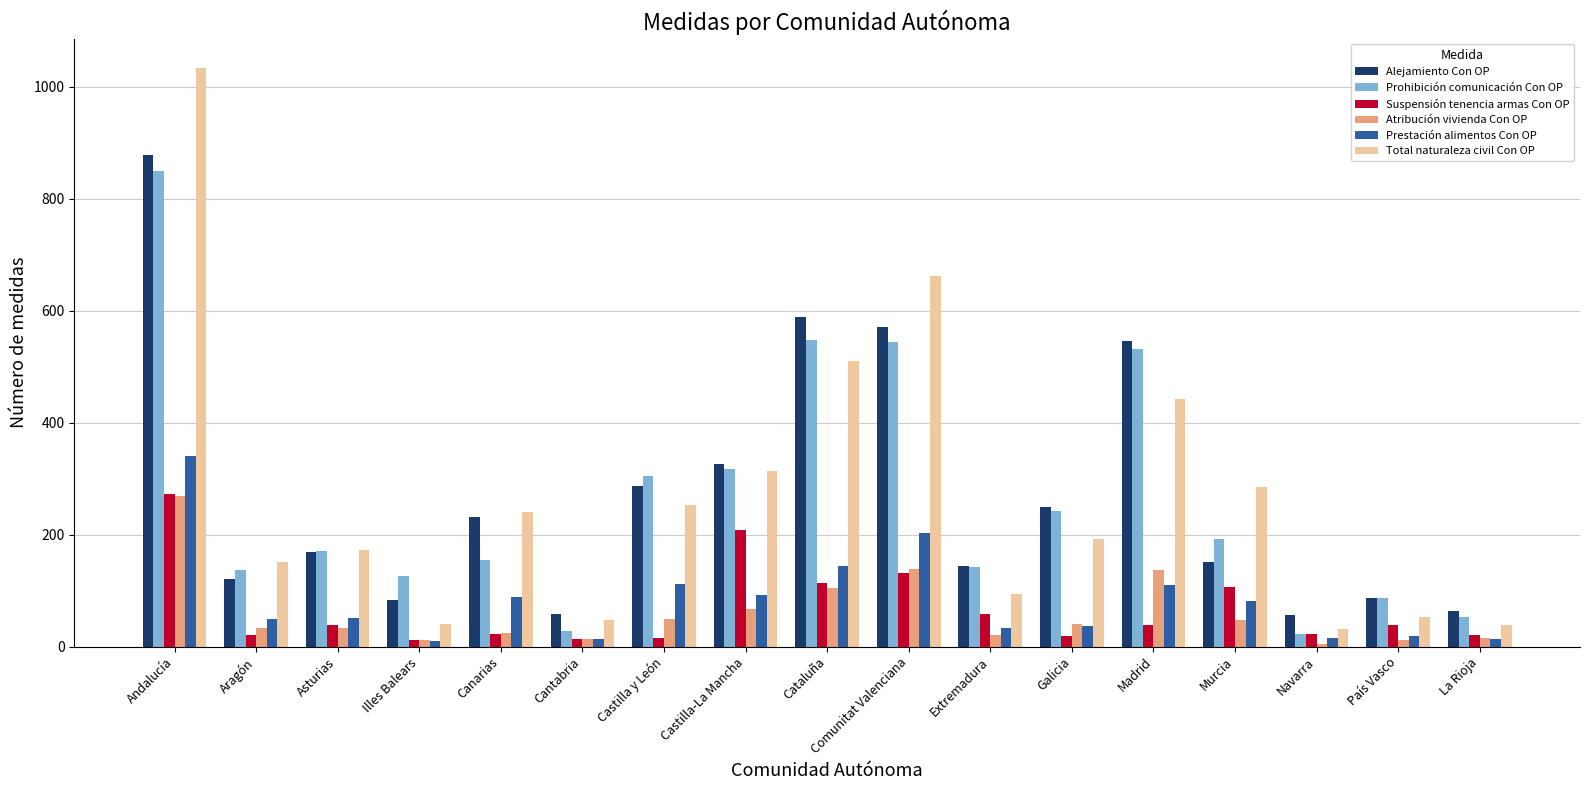

What is the difference between the maximum and minimum values in the Atribución vivienda Con OP series?

264